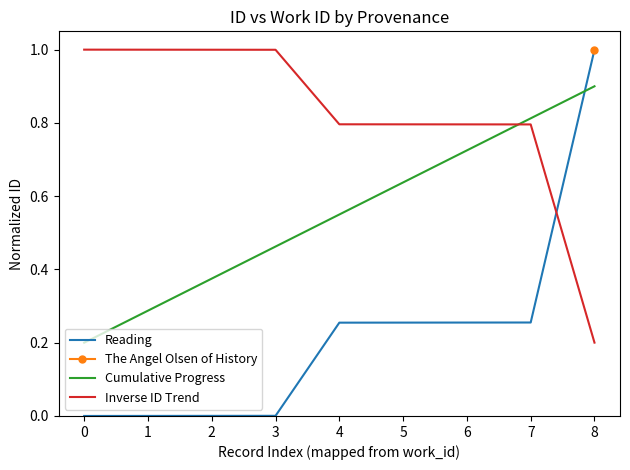

Which series has the largest total across all categories?

Inverse ID Trend